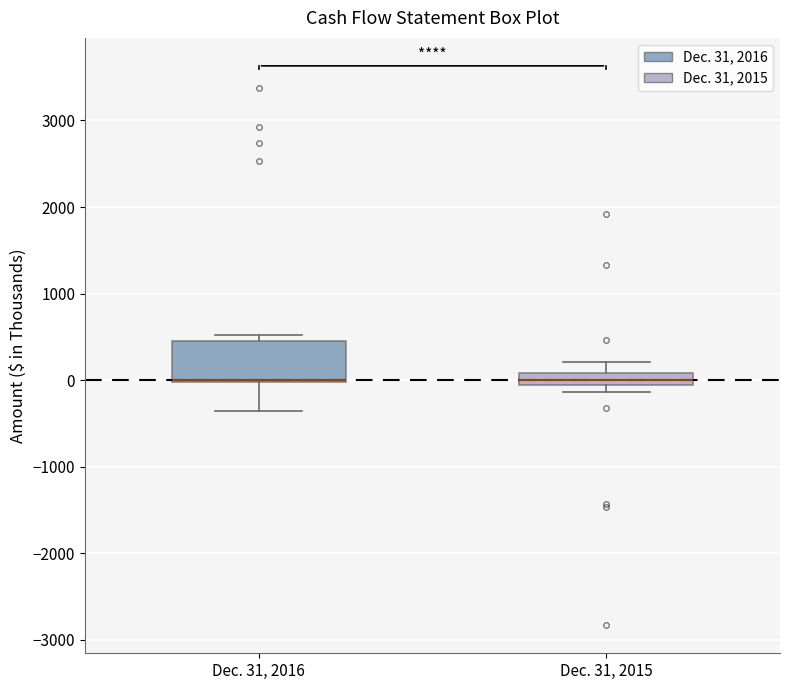

Where does the upper whisker of the box for Dec. 31, 2015 end on the y-axis? The values are not printed on the chart, so give them approximately, as read against the axis.

200